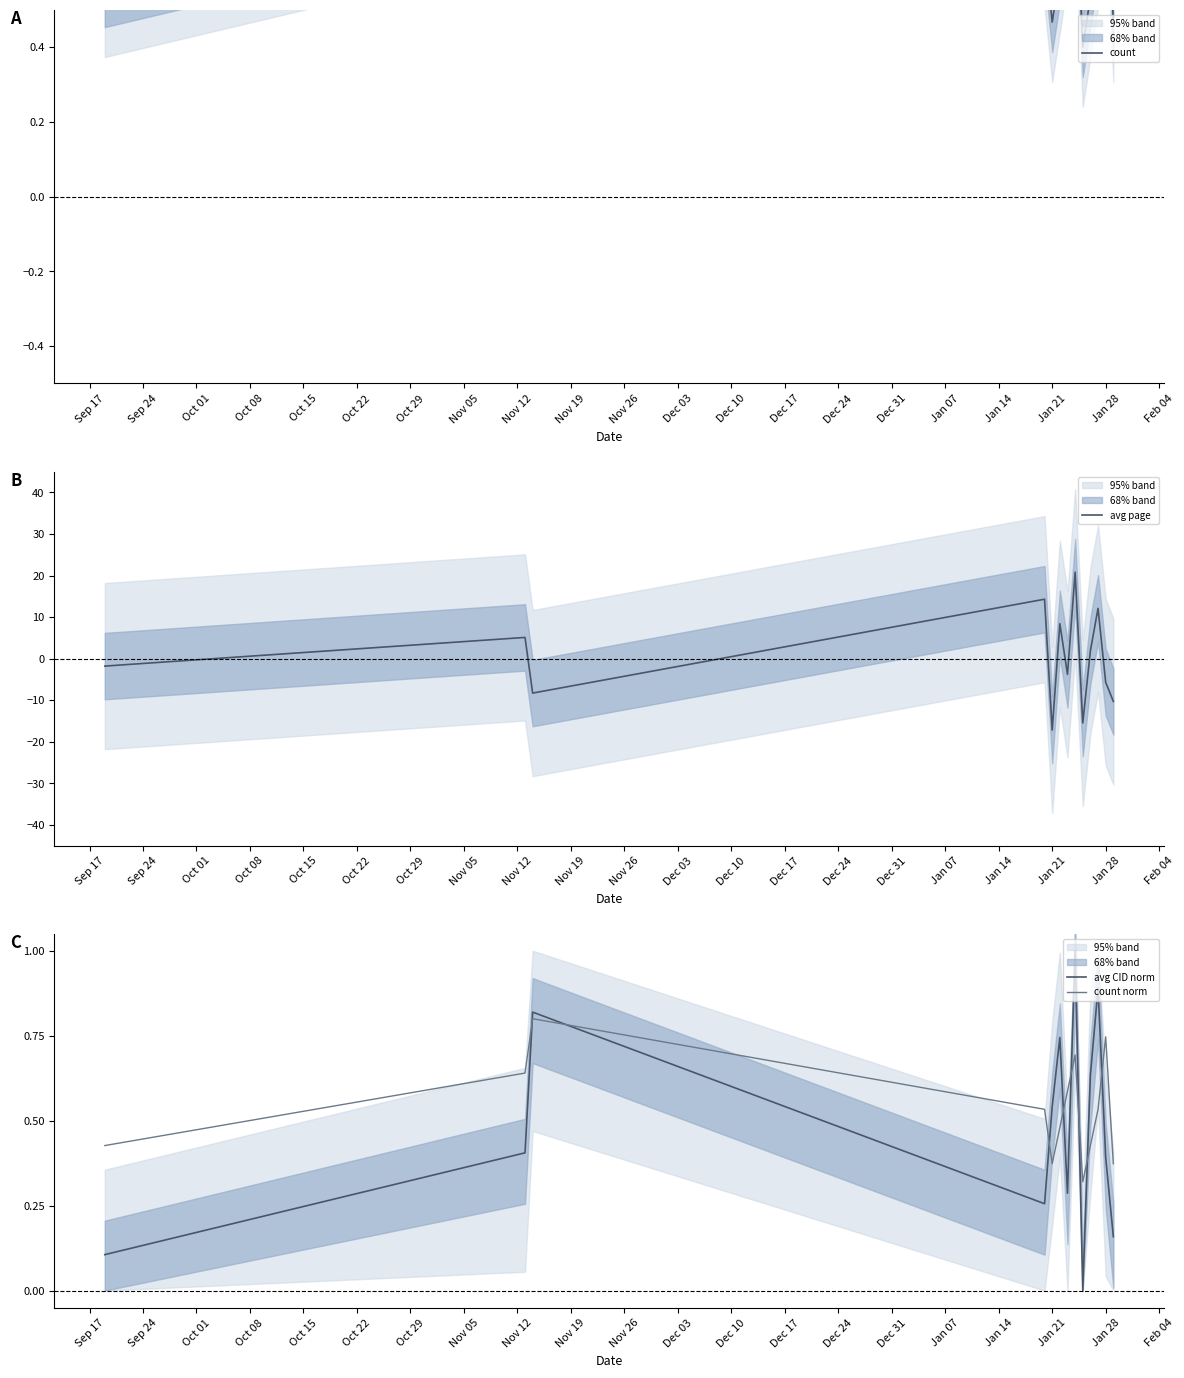

Is it true that avg CID norm equals 0.7 at Jan 28?

False